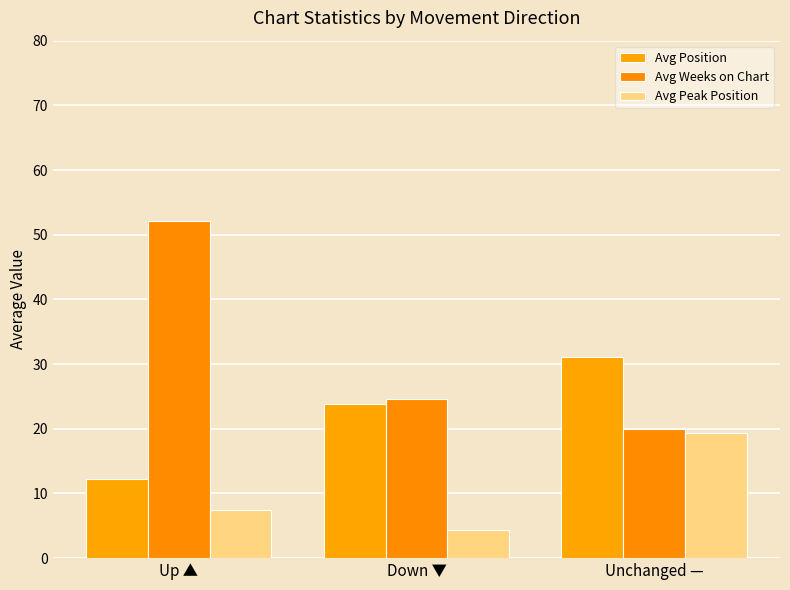

Which series has the largest total across all categories?

Avg Weeks on Chart